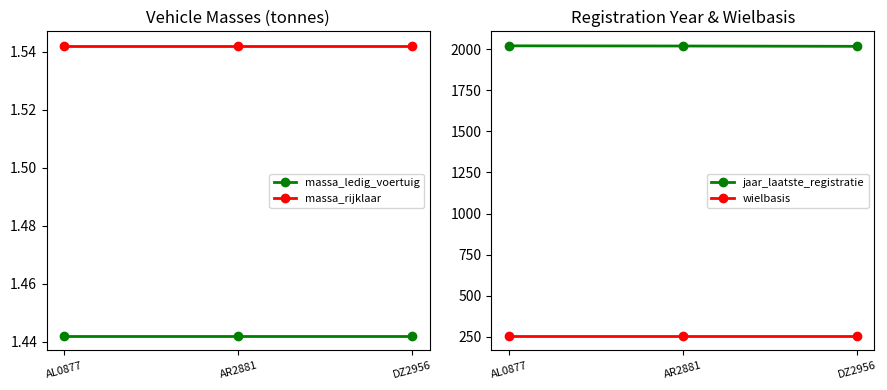

List the series in order of their peak value, lowest first.

massa_ledig_voertuig, massa_rijklaar, wielbasis, jaar_laatste_registratie